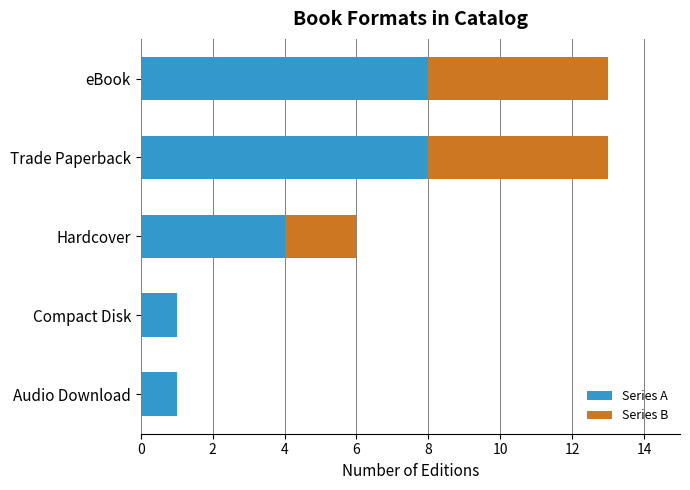

The value of Series A at Audio Download is 1. True or false?

True